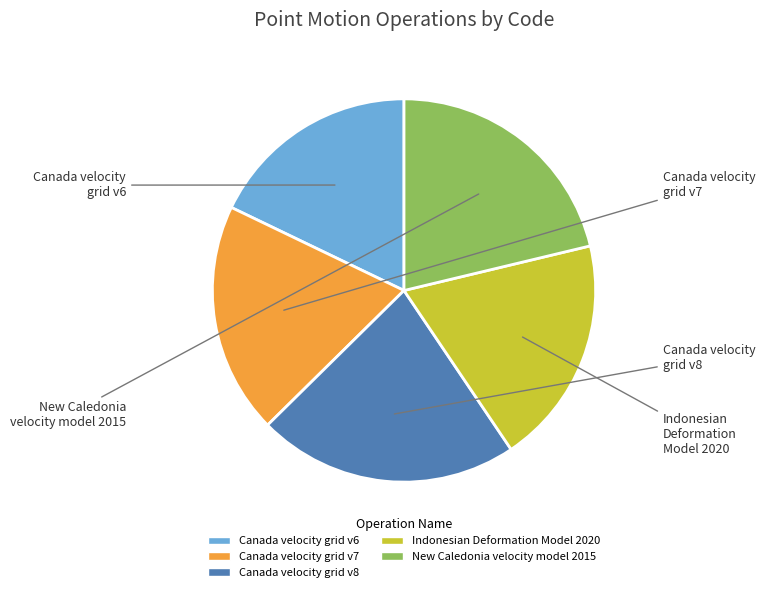

How many slices are in this pie chart?

5